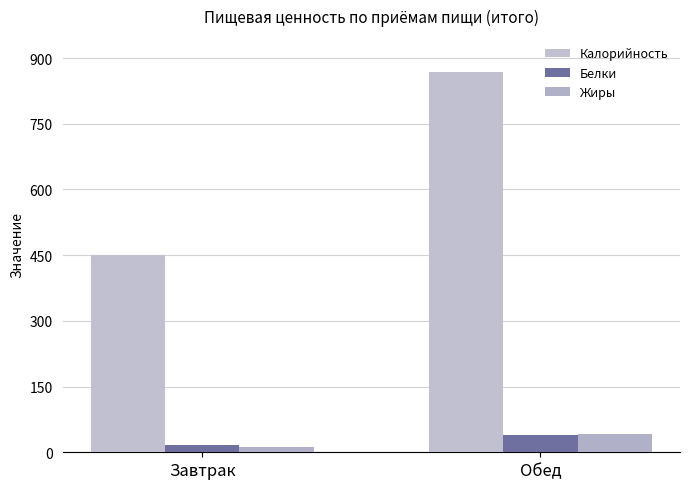

Which series has the largest total across all categories?

Калорийность